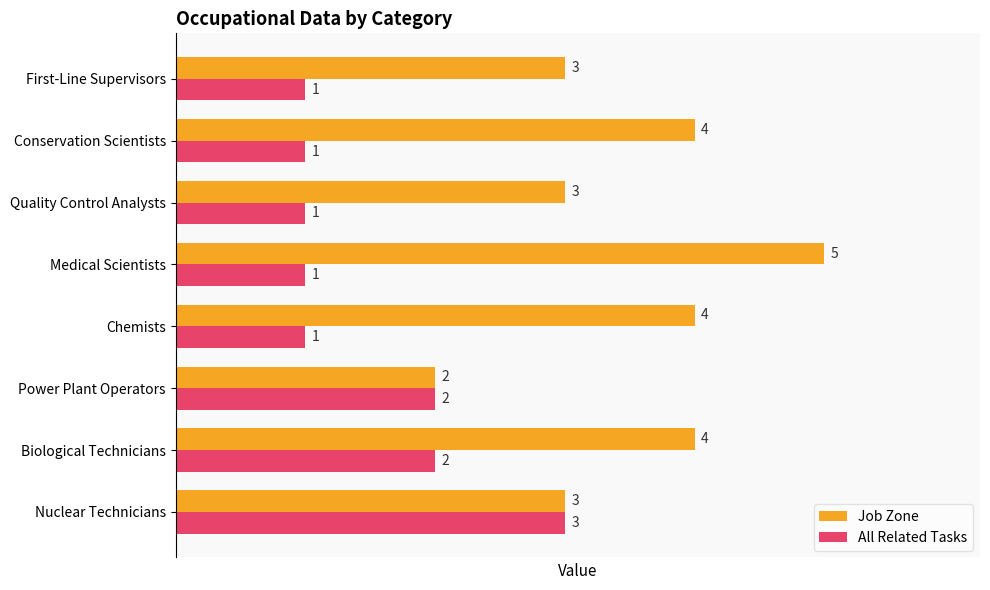

Which series has the largest range (max minus min)?

Job Zone